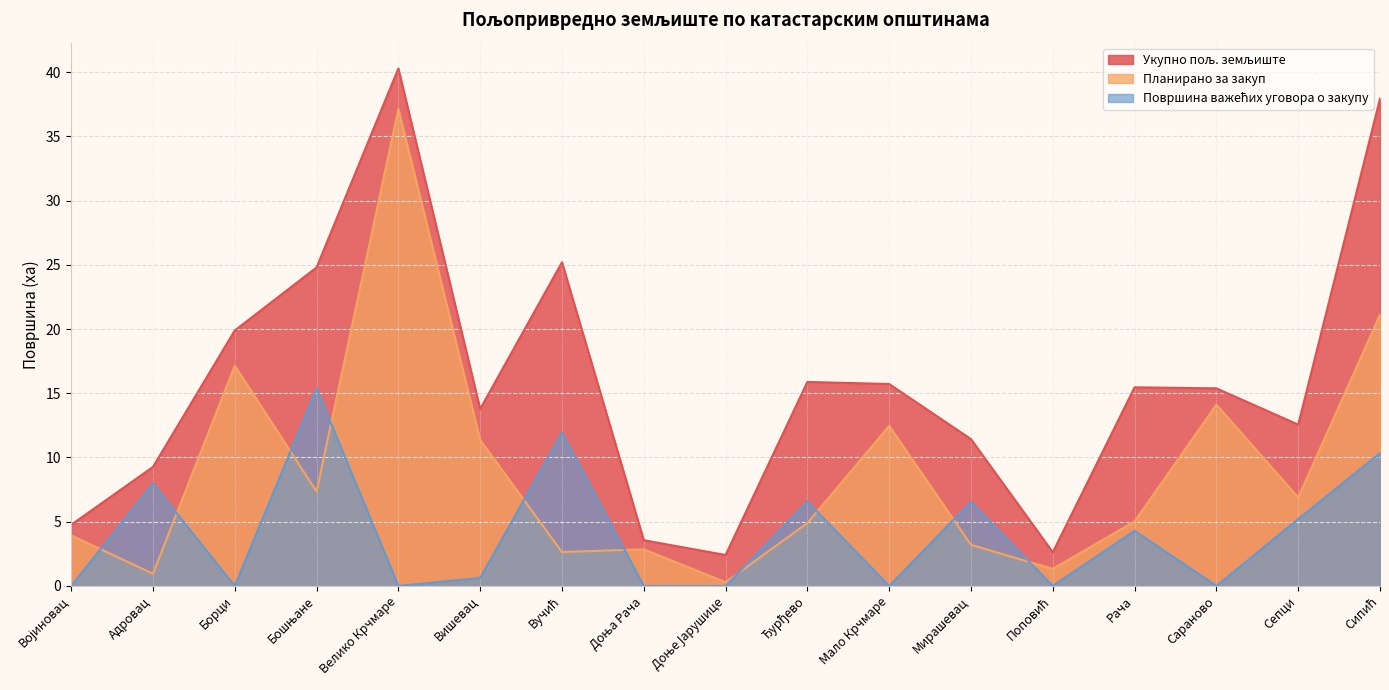

At Вишевац, list the series in order from largest to smallest.

Укупно пољ. земљиште, Планирано за закуп, Површина важећих уговора о закупу